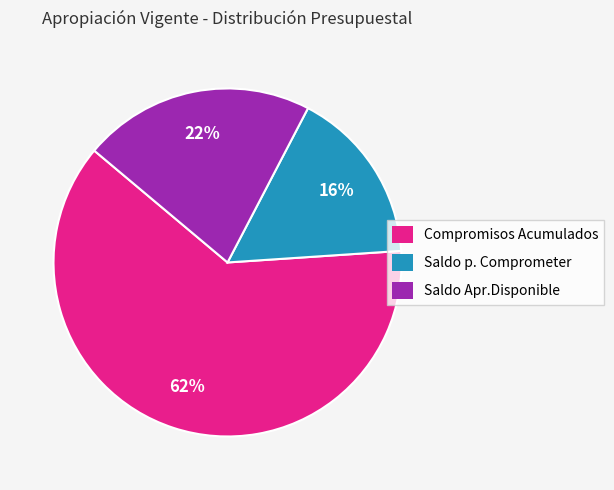

What is the ratio of the value at Saldo p. Comprometer to the value at Compromisos Acumulados?

0.3